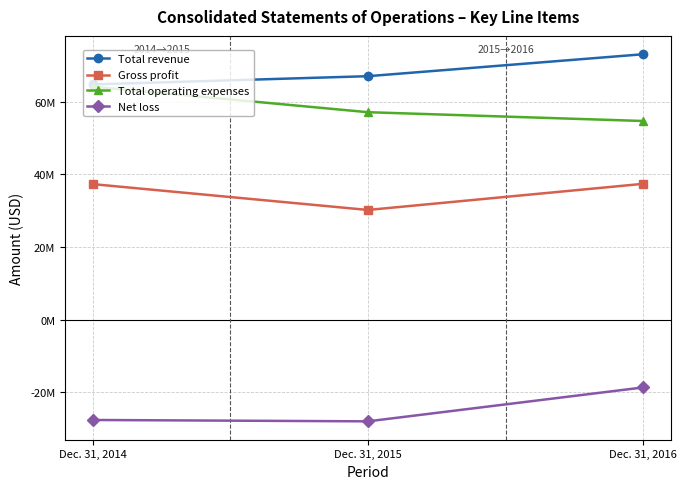

What are all the series names shown in the legend?

Total revenue, Gross profit, Total operating expenses, Net loss